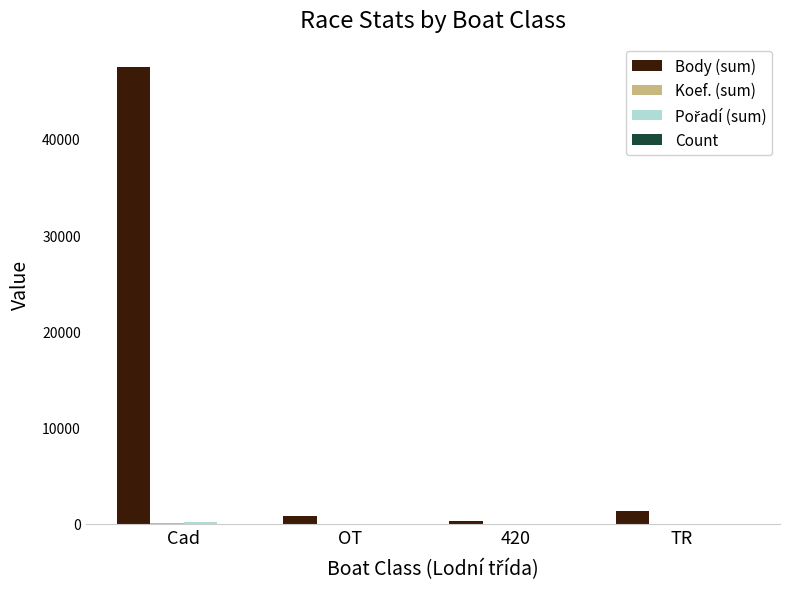

Which series has the largest total across all categories?

Body (sum)